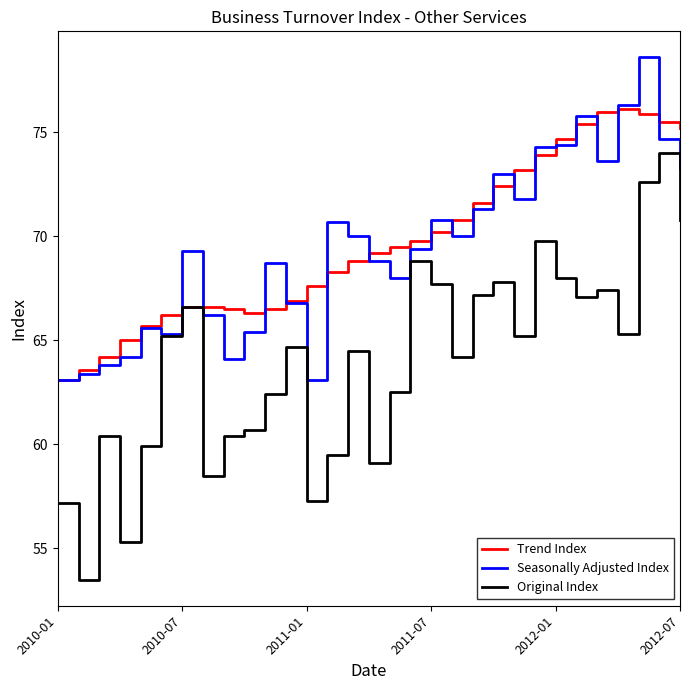

What is the smallest value displayed?

53.5